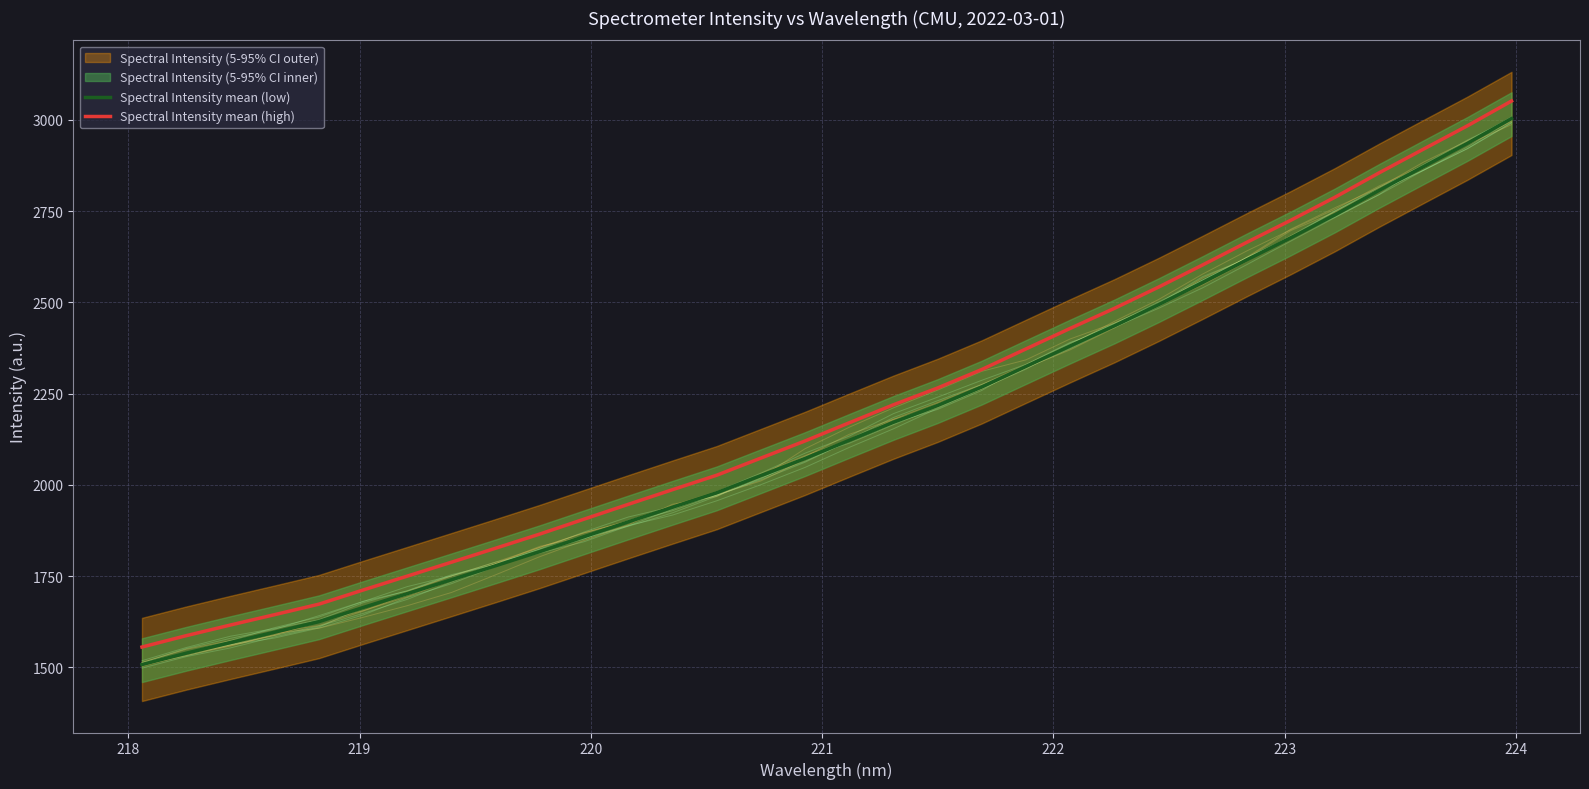

What is the maximum value for Spectral Intensity mean (high)?

3051.8